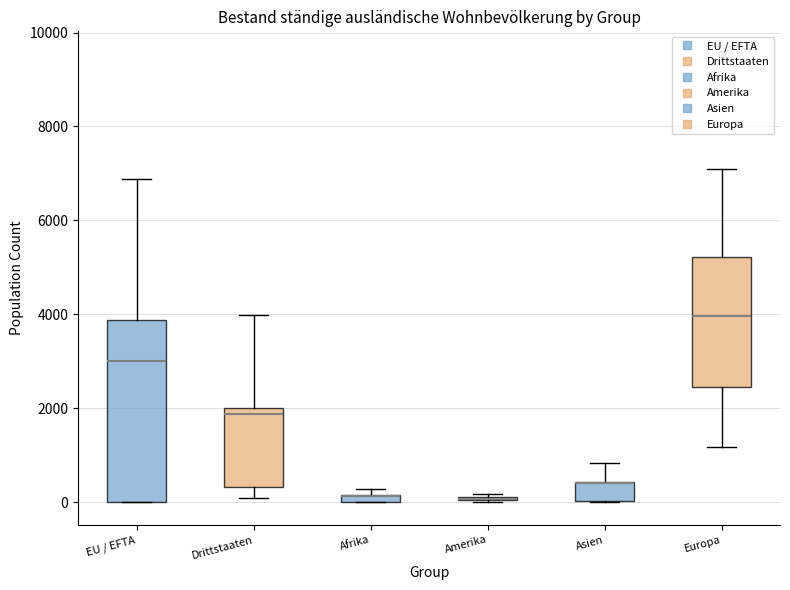

Where does the upper whisker of the box for Asien end on the y-axis? The values are not printed on the chart, so give them approximately, as read against the axis.

800